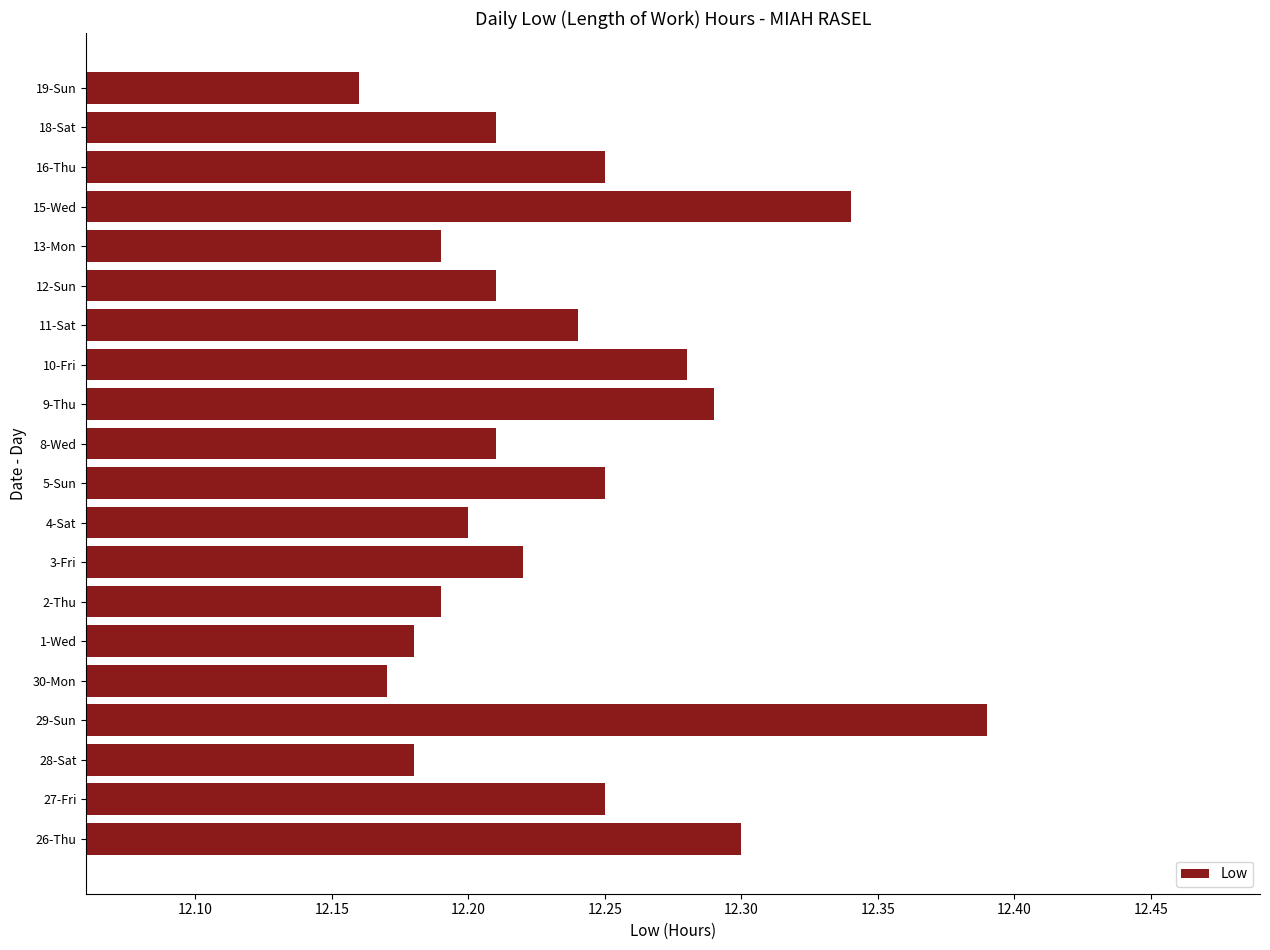

Between 9-Thu and 29-Sun, which is larger?

29-Sun